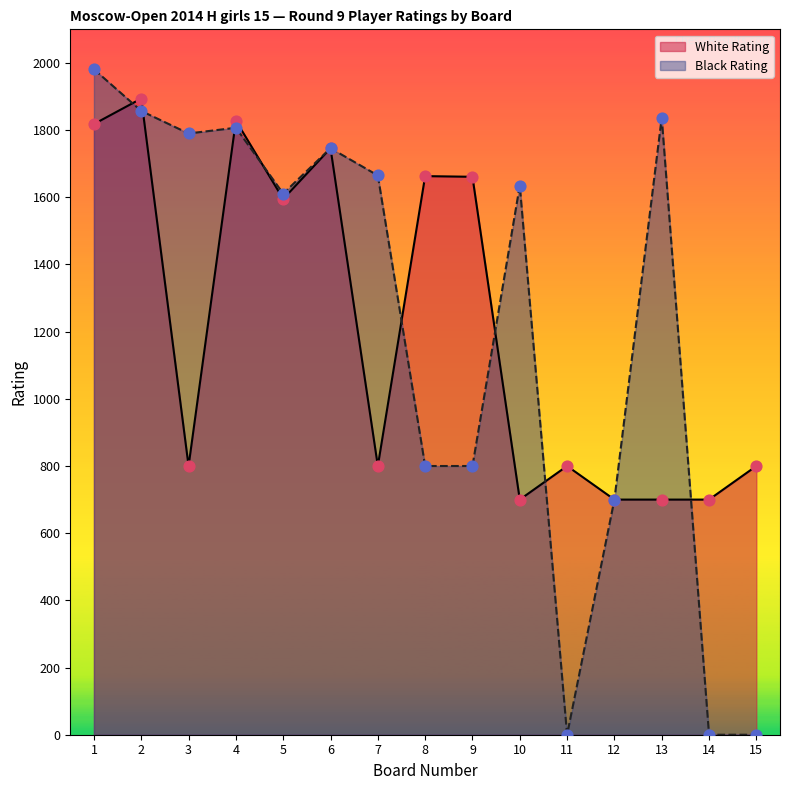

At which category is the sum across all series the highest?

1